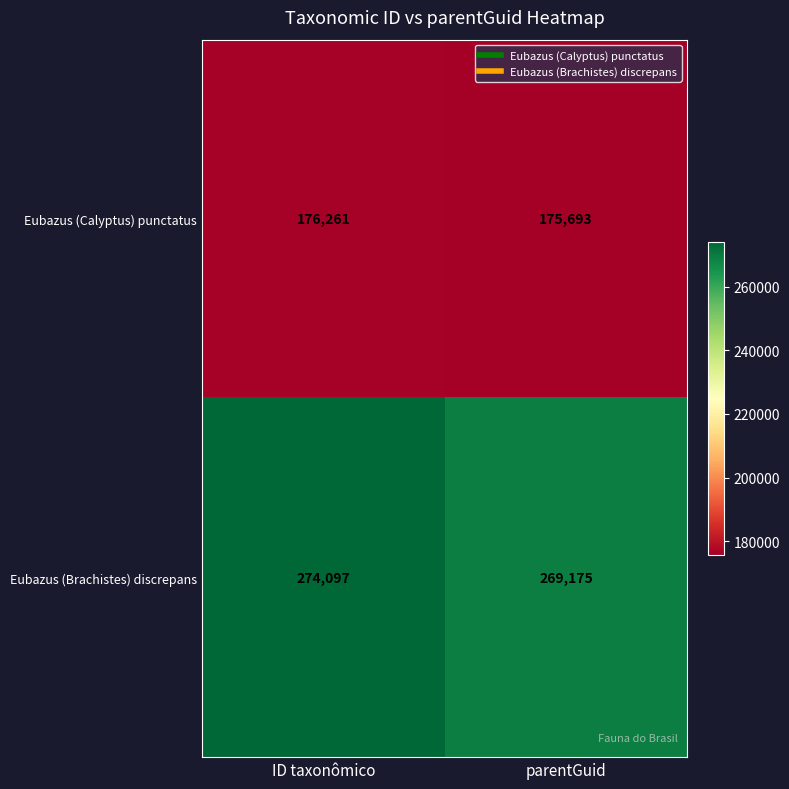

Which series has the widest spread of values?

Eubazus (Brachistes) discrepans